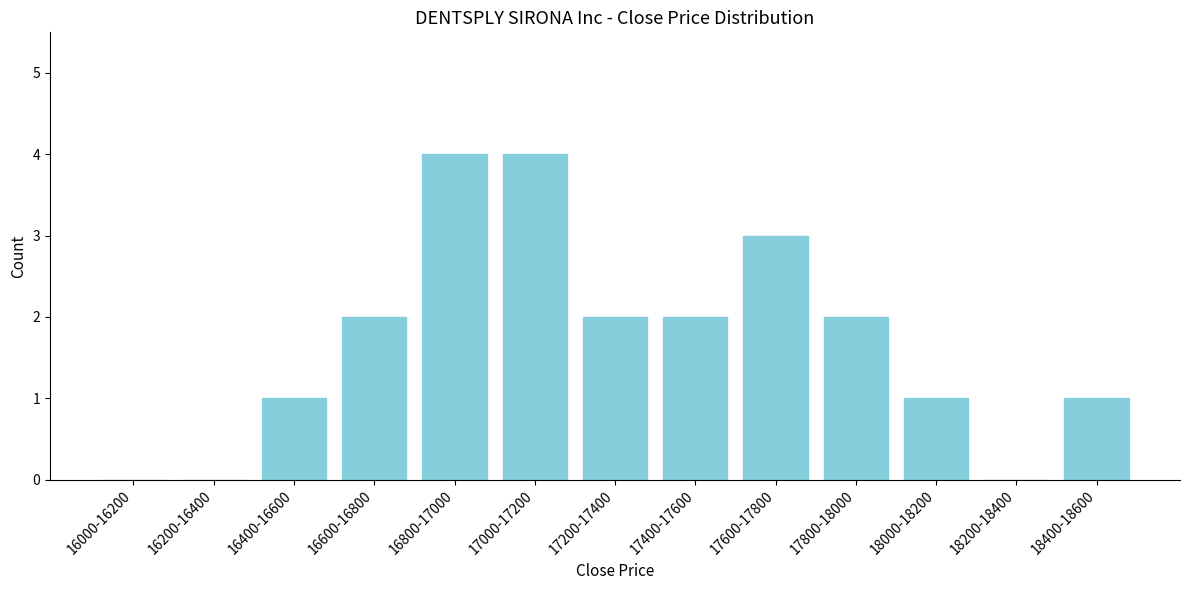

Reading left to right, transcribe all the data shown in this chart.

16000-16200=0	16200-16400=0	16400-16600=1	16600-16800=2	16800-17000=4	17000-17200=4	17200-17400=2	17400-17600=2	17600-17800=3	17800-18000=2	18000-18200=1	18200-18400=0	18400-18600=1